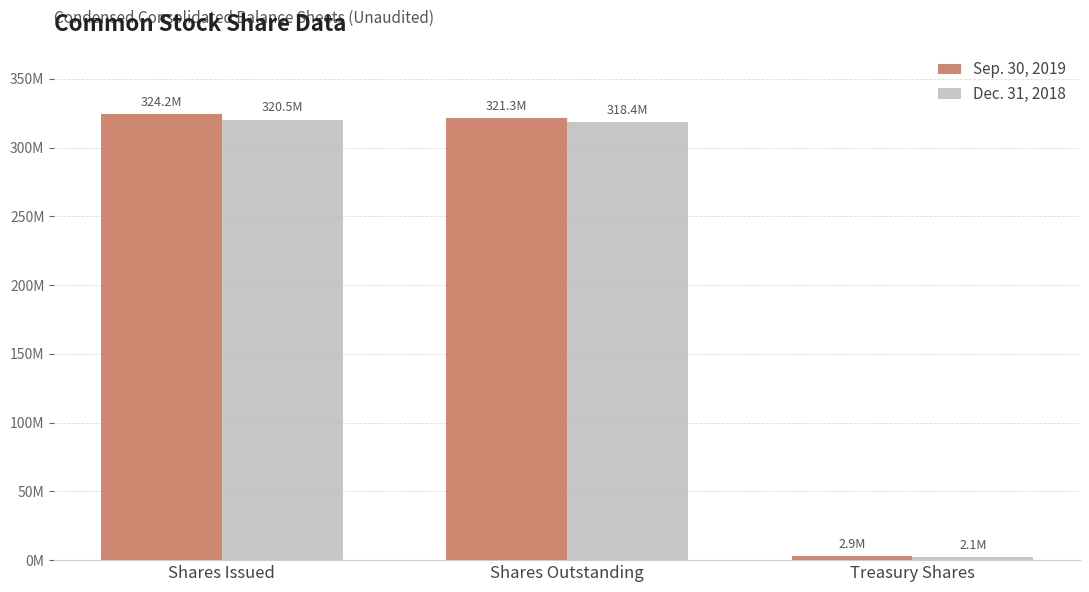

What are all the series names shown in the legend?

Sep. 30, 2019, Dec. 31, 2018